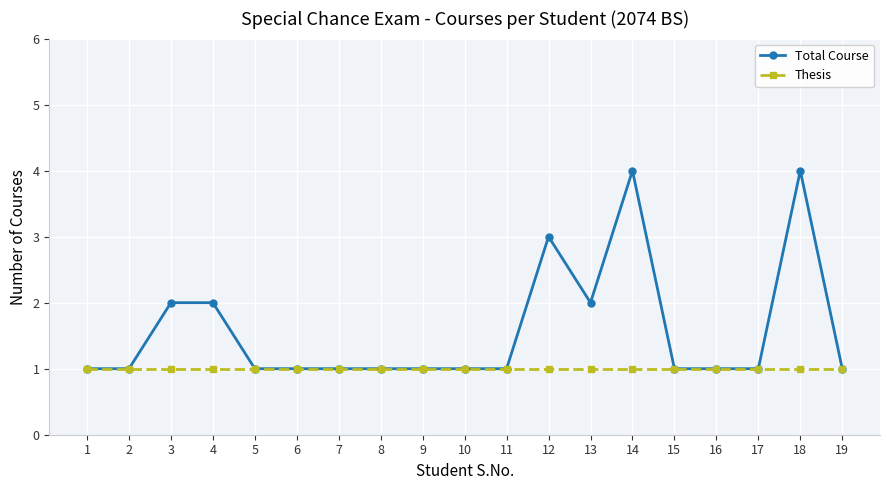

What is the total value across all series at 14?

5